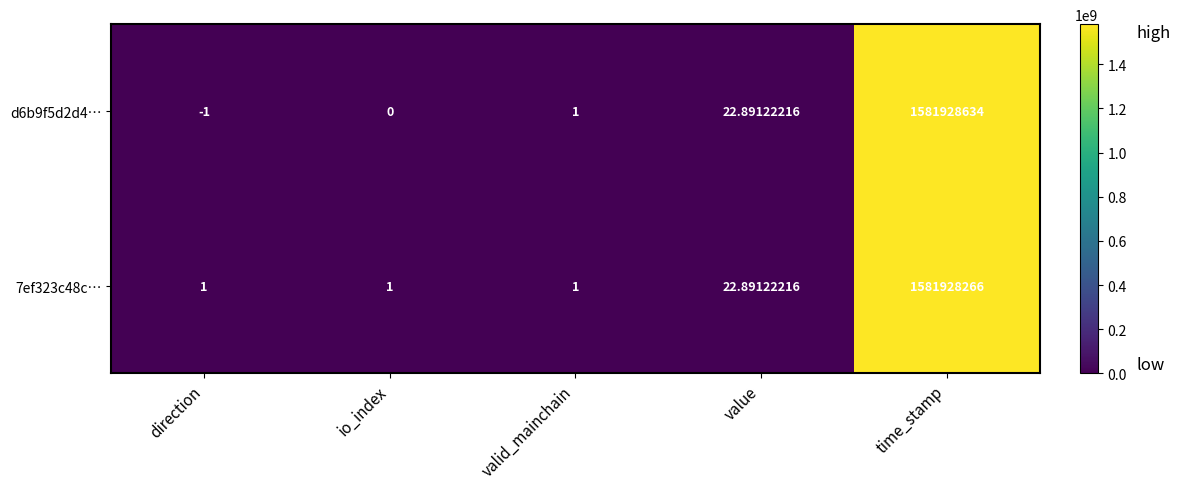

Count the number of data series in this chart.

2